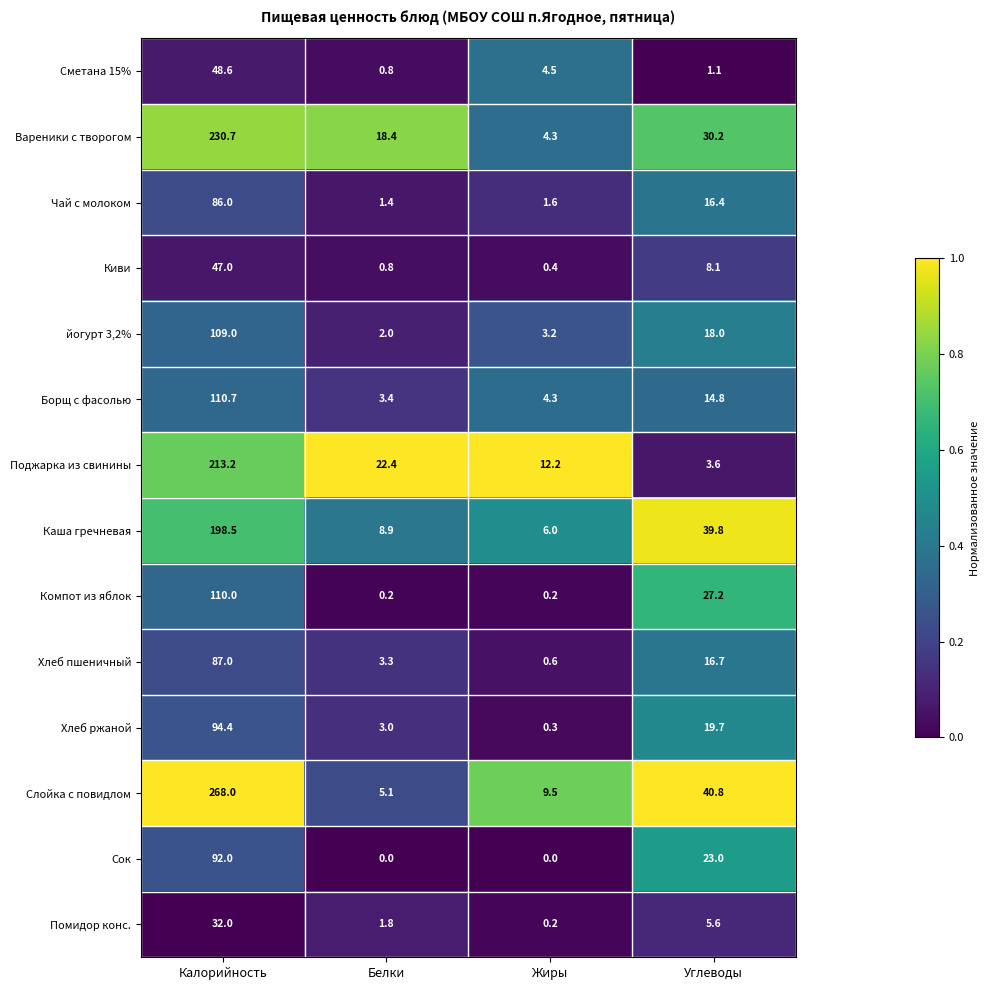

What is the difference between the maximum and minimum values in the Вареники с творогом series?

226.4